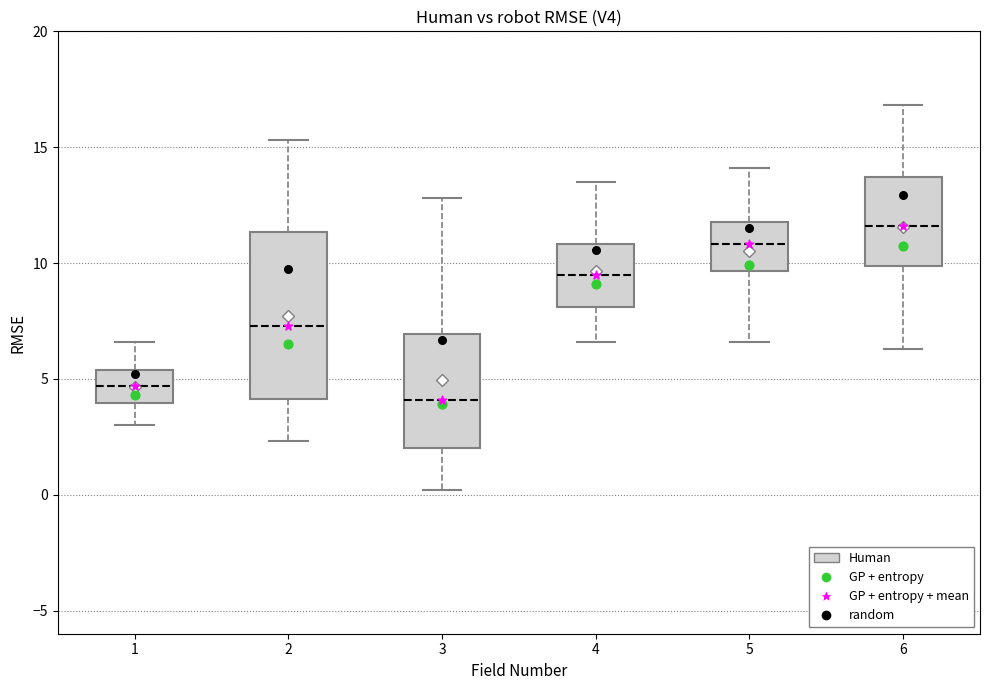

Reading left to right, read every box against the y-axis: the position of its median line, the range the box covers, and the ends of its whiskers. The values are not printed on the chart, so give them approximately, as read against the axis.

1: median 4.5, box 4.0 to 5.5, whiskers 3.0 to 6.5
2: median 7.5, box 4.0 to 11.5, whiskers 2.5 to 15.5
3: median 4.0, box 2.0 to 7.0, whiskers 0.0 to 13.0
4: median 9.5, box 8.0 to 11.0, whiskers 6.5 to 13.5
5: median 11.0, box 9.5 to 12.0, whiskers 6.5 to 14.0
6: median 11.5, box 10.0 to 13.5, whiskers 6.5 to 17.0